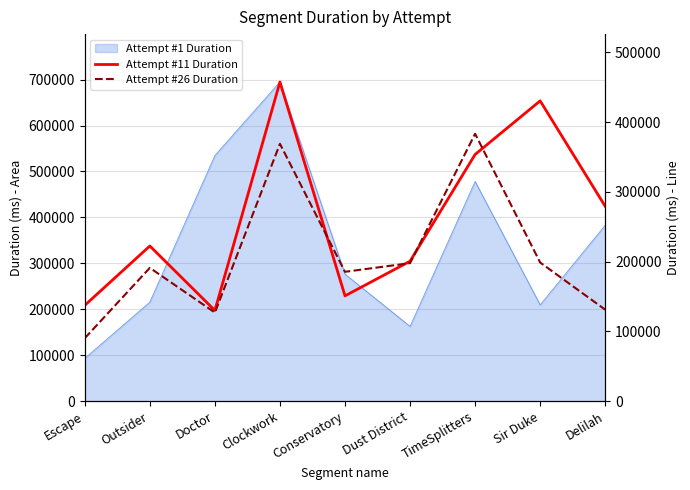

True or false: Attempt #26 Duration has more than 2 points higher than both neighbors.

True